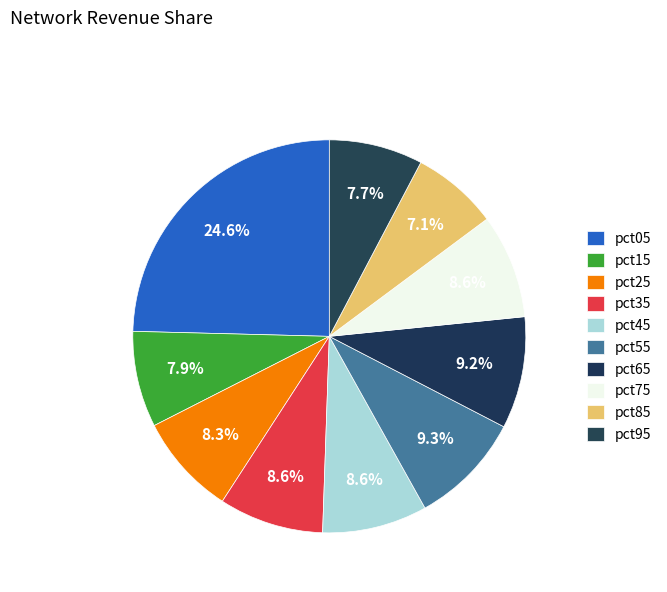

Which slice is the smallest?

pct85